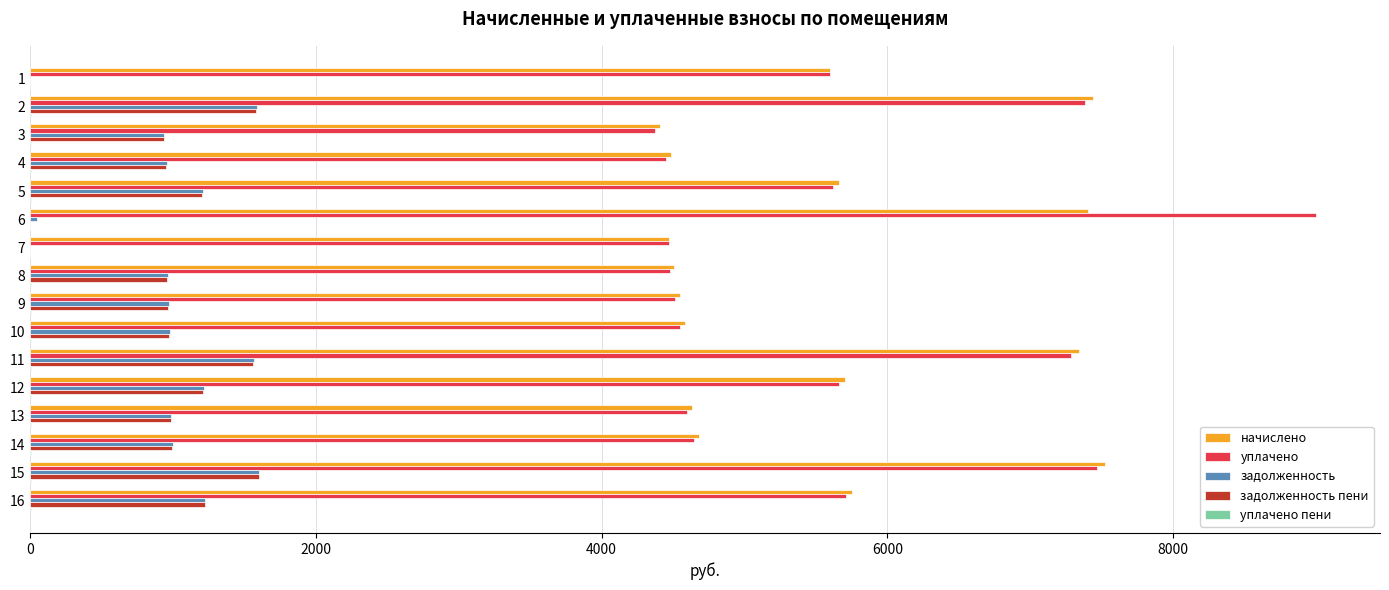

Read the задолженность value at 9.

968.2